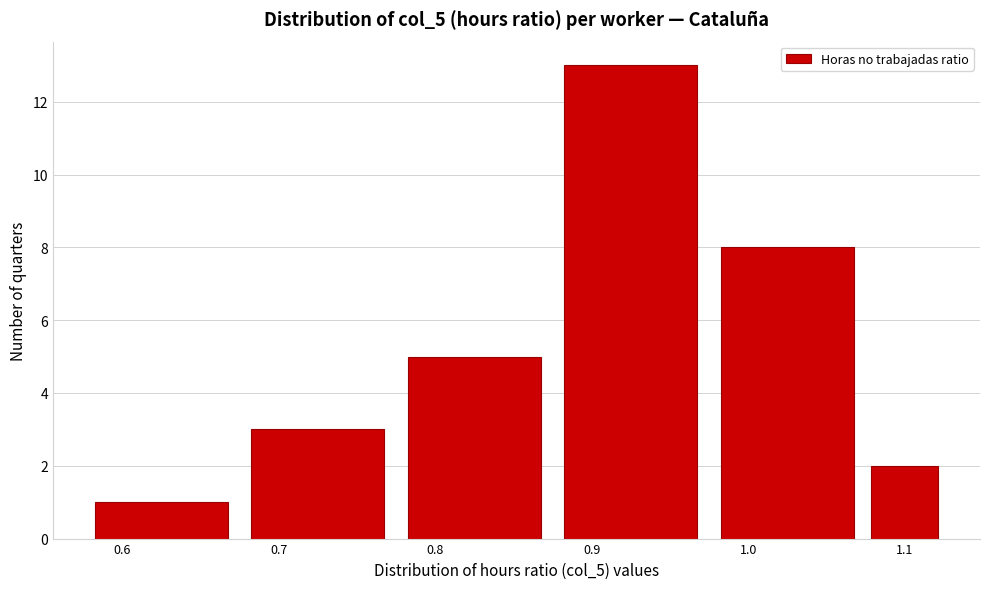

How tall is the bar that spans 0.575 to 0.675 on the x-axis? Neither the bar edges nor the heights are printed on the chart, so give them approximately, as read against the axes.

1